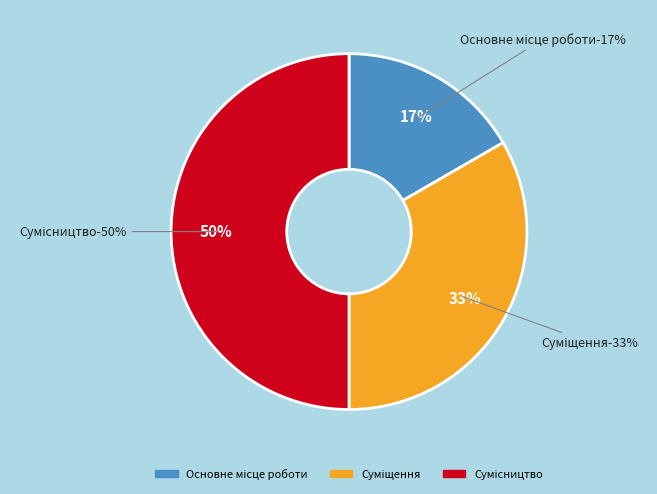

Count the number of slices in the pie.

3